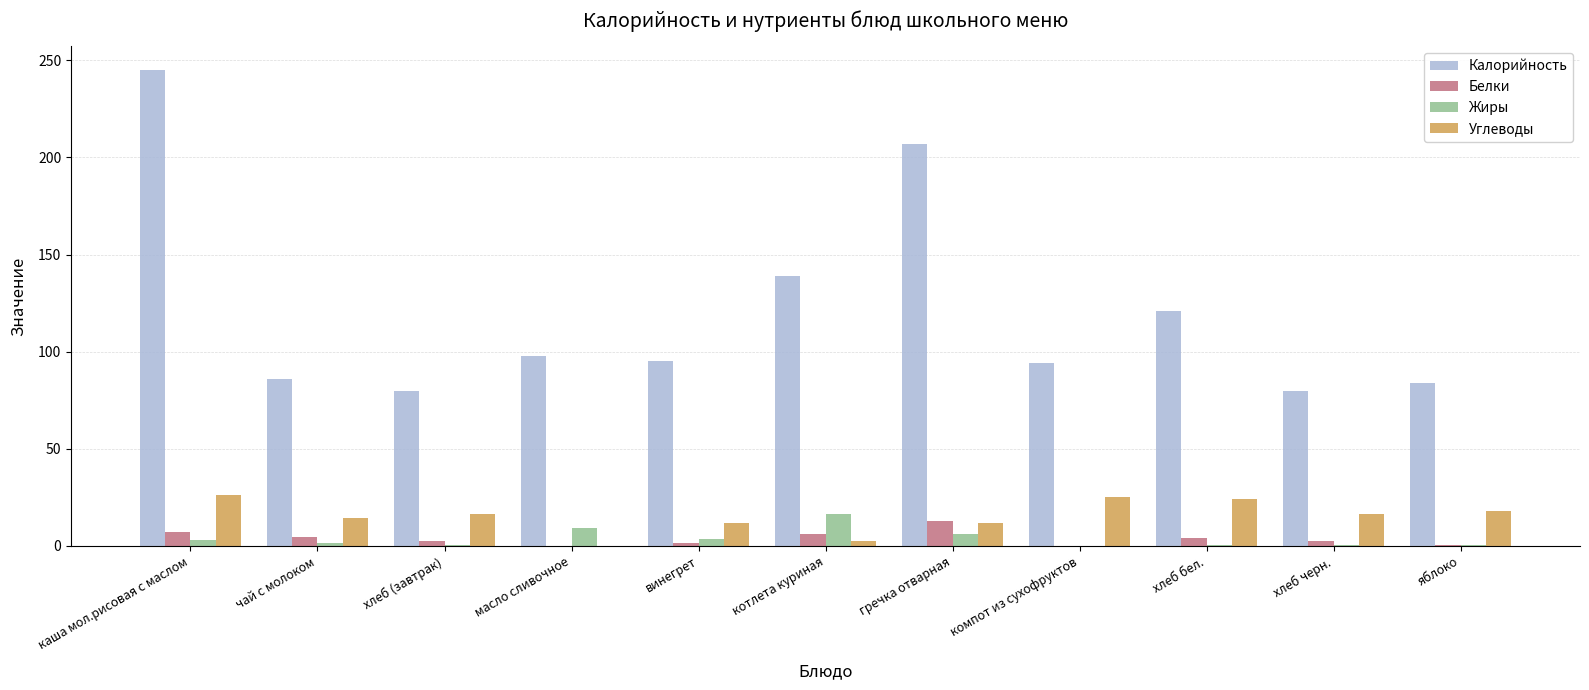

Which series has the widest spread of values?

Калорийность